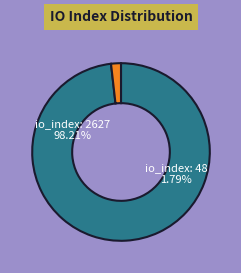

How many slices are in this pie chart?

2